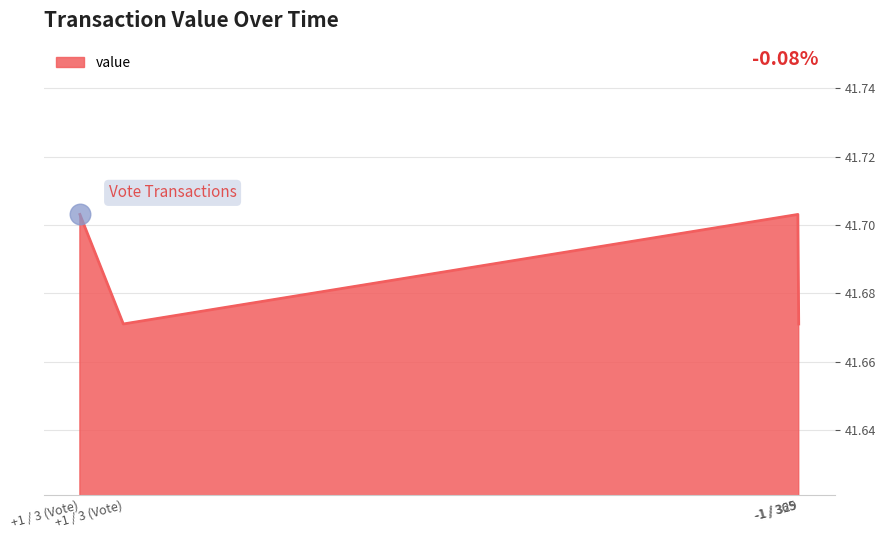

What is the ratio of the value at -1 / 365 to the value at +1 / 3 (Vote)?

1.0